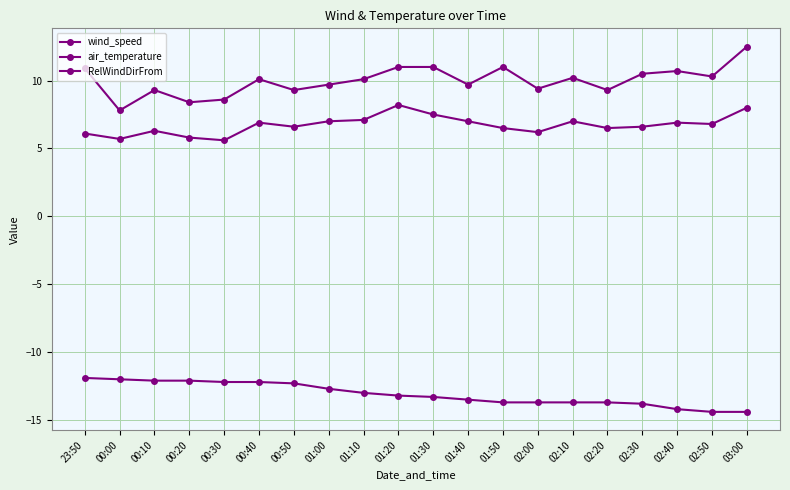

How many data points does each series have?

20